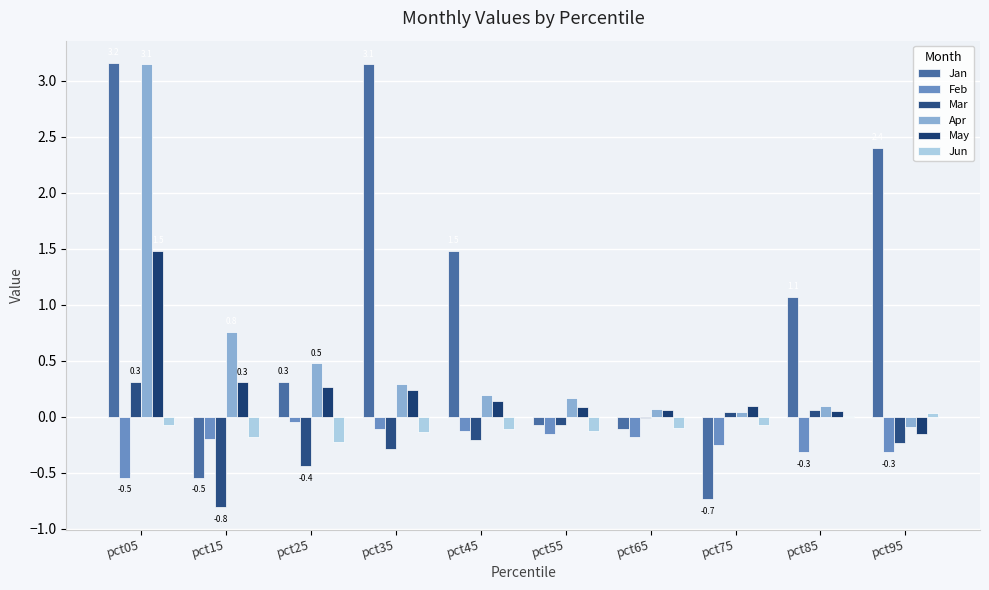

Rank the categories by Apr value from highest to lowest.

pct05, pct15, pct25, pct35, pct45, pct55, pct85, pct65, pct75, pct95